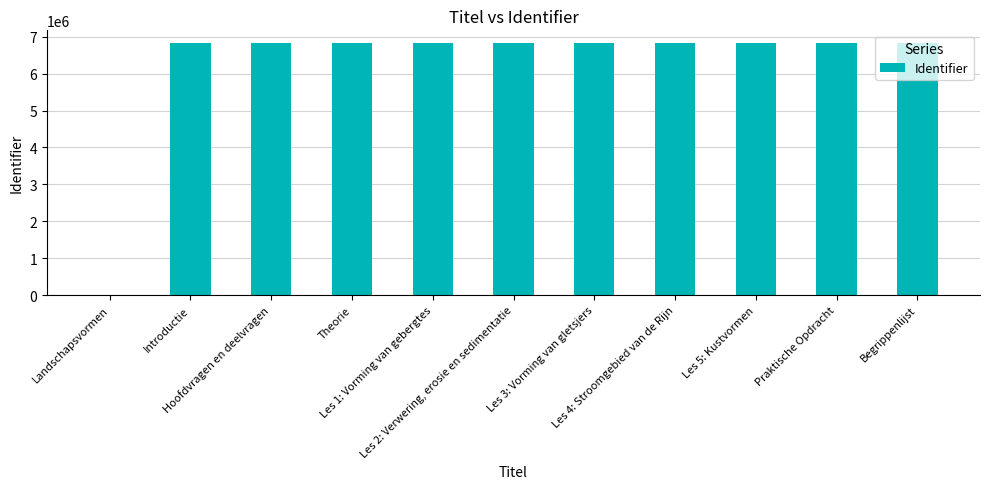

What is the sum of all values?

68249079